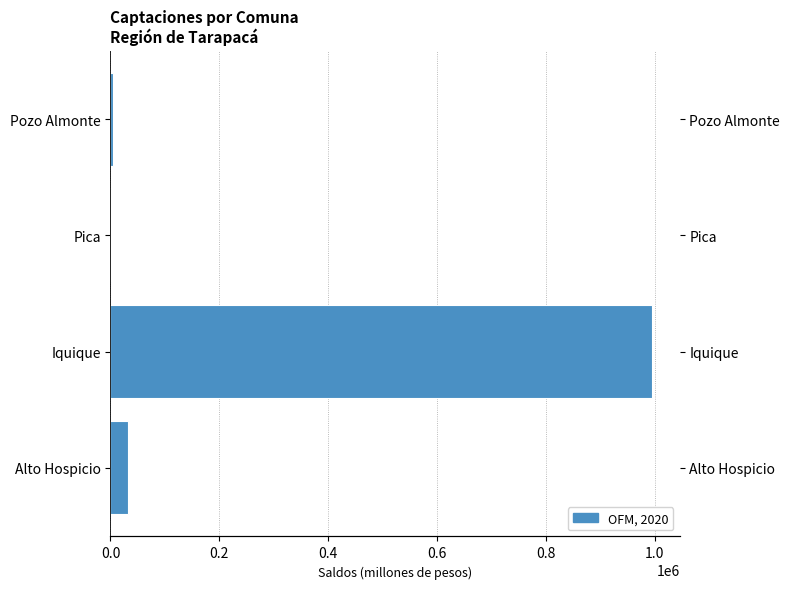

Reading right to left, extract all data points from this chart.

4666.4	1627.0	996171.5	32972.5